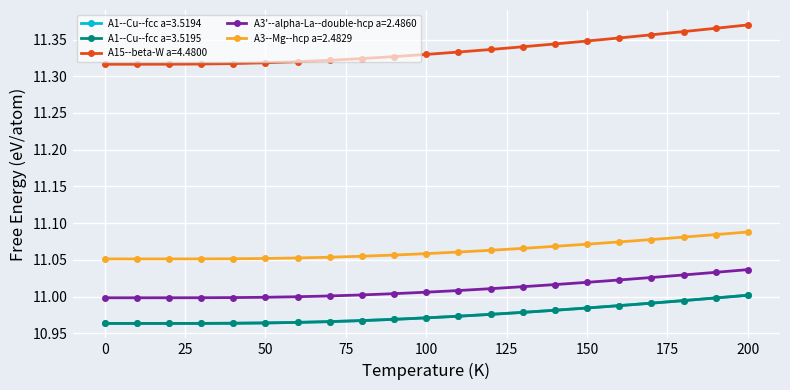

Which series has the largest total across all categories?

A15--beta-W a=4.4800